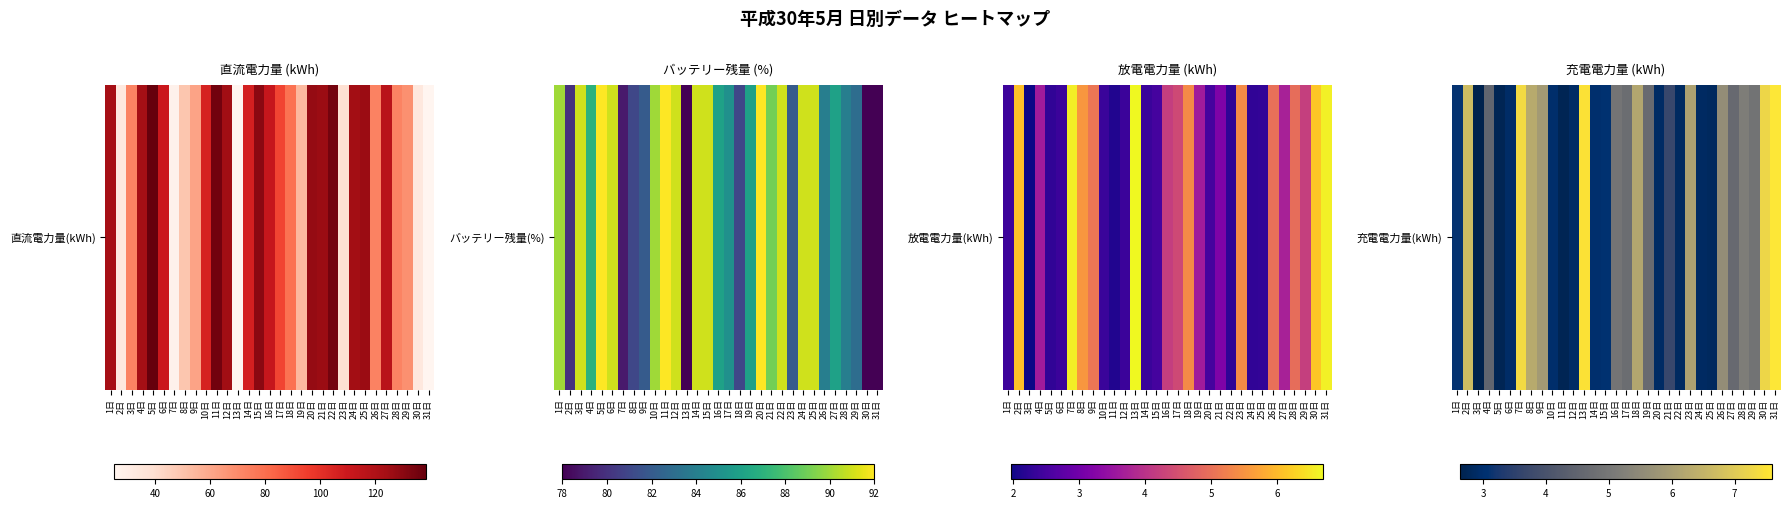

Reading right to left, list all the values displayed in this chart.

31日=7.6	30日=7.2	29日=4.9	28日=5.2	27日=4.6	26日=5.6	25日=2.8	24日=2.9	23日=6.1	22日=2.9	21日=3.7	20日=2.9	19日=4.7	18日=6.2	17日=4.7	16日=4.9	15日=3.1	14日=3.0	13日=7.5	12日=2.9	11日=2.7	10日=3.0	9日=5.9	8日=6.3	7日=7.3	6日=2.9	5日=2.7	4日=4.5	3日=2.6	2日=6.7	1日=3.1